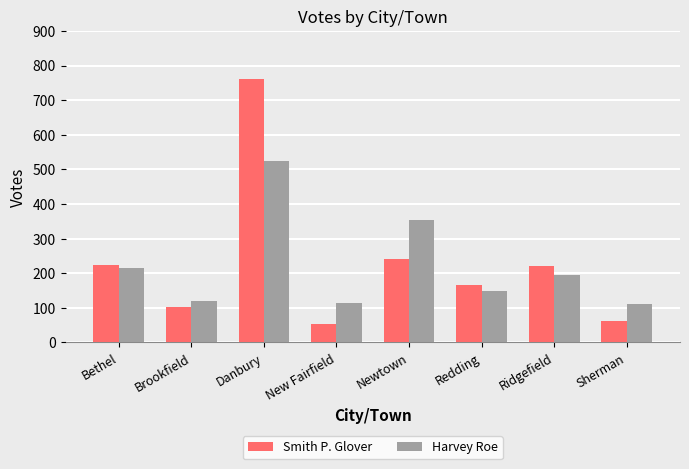

Which category has the highest value in the Smith P. Glover series?

Danbury